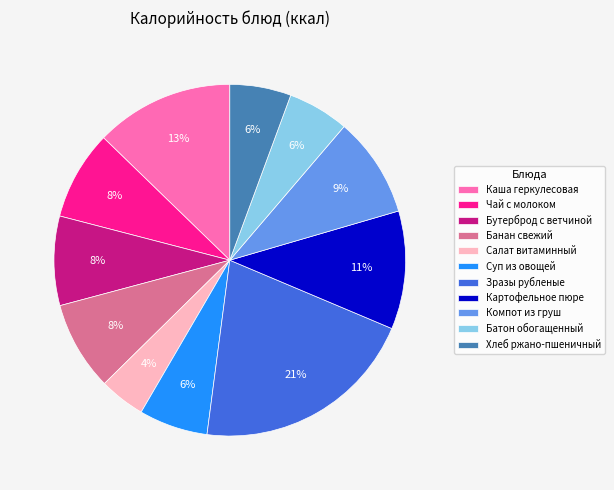

True or false: Батон обогащенный accounts for 6% of the total.

True